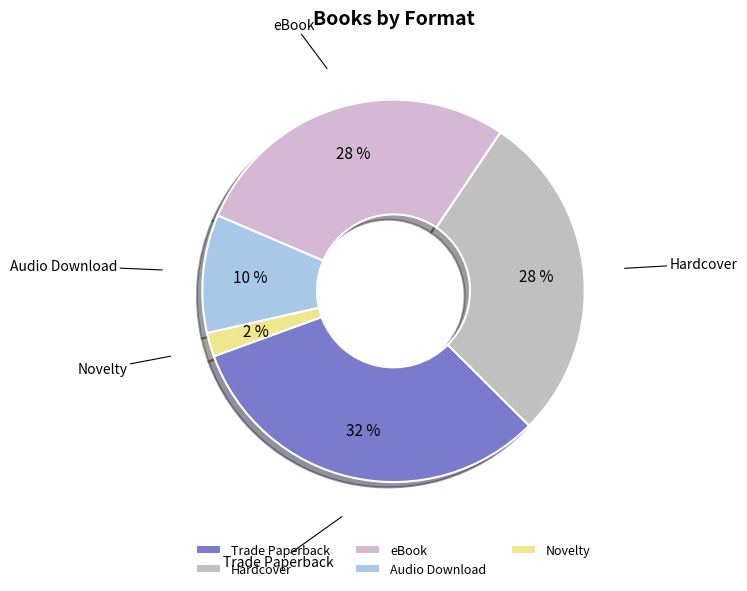

Is the sum of eBook and Audio Download greater than half?

No